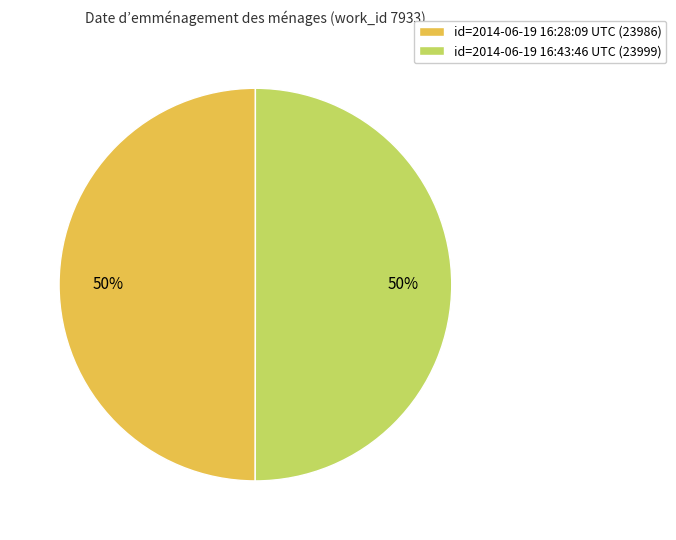

Count the number of slices in the pie.

2